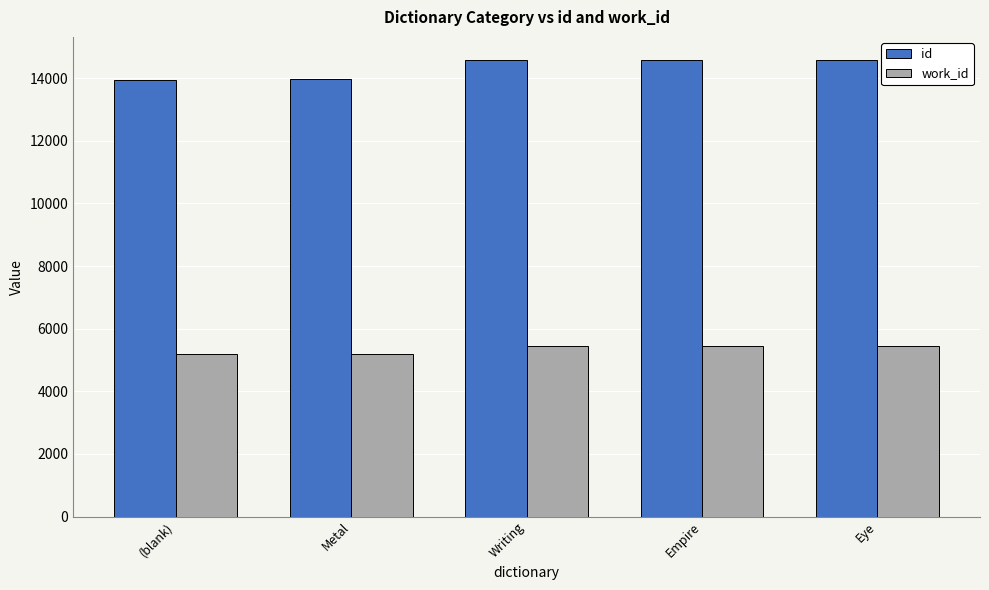

Which series has the largest total across all categories?

id